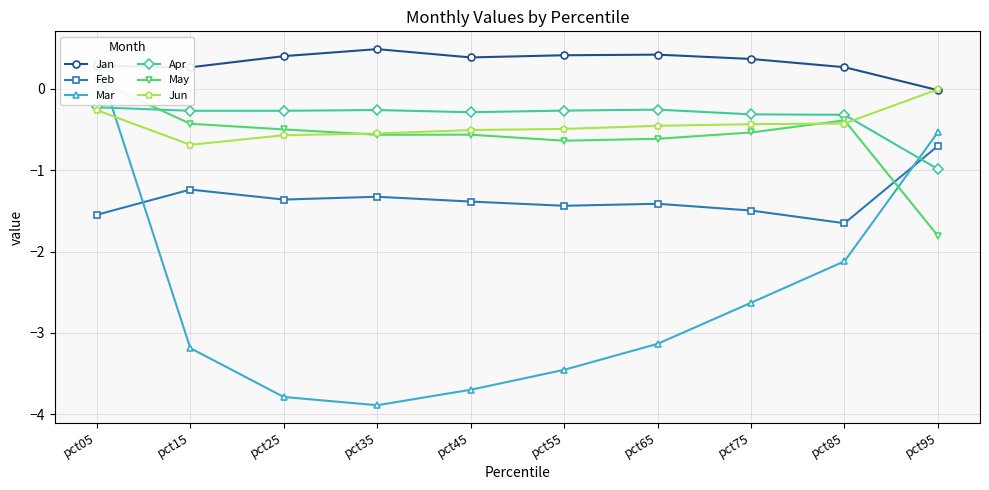

What is the greatest value displayed?

0.5